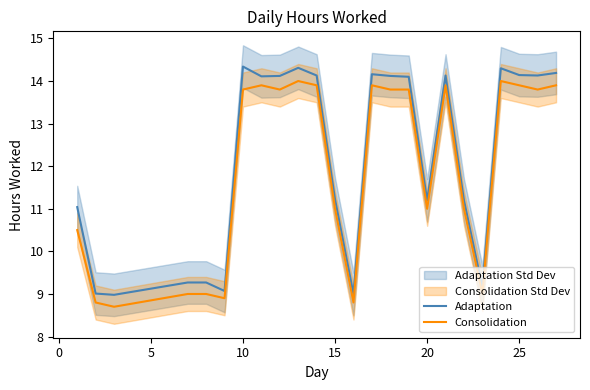

True or false: Consolidation has a value of 4.8 at 15.

False